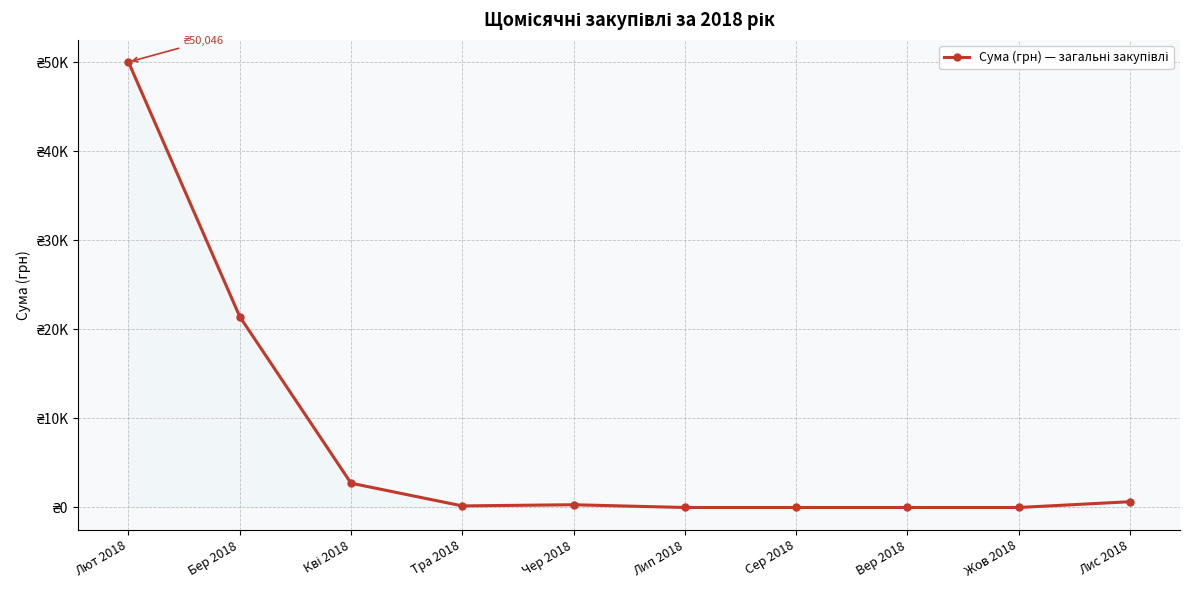

Approximately how many times larger is the value at Чер 2018 compared to Тра 2018?

1.7